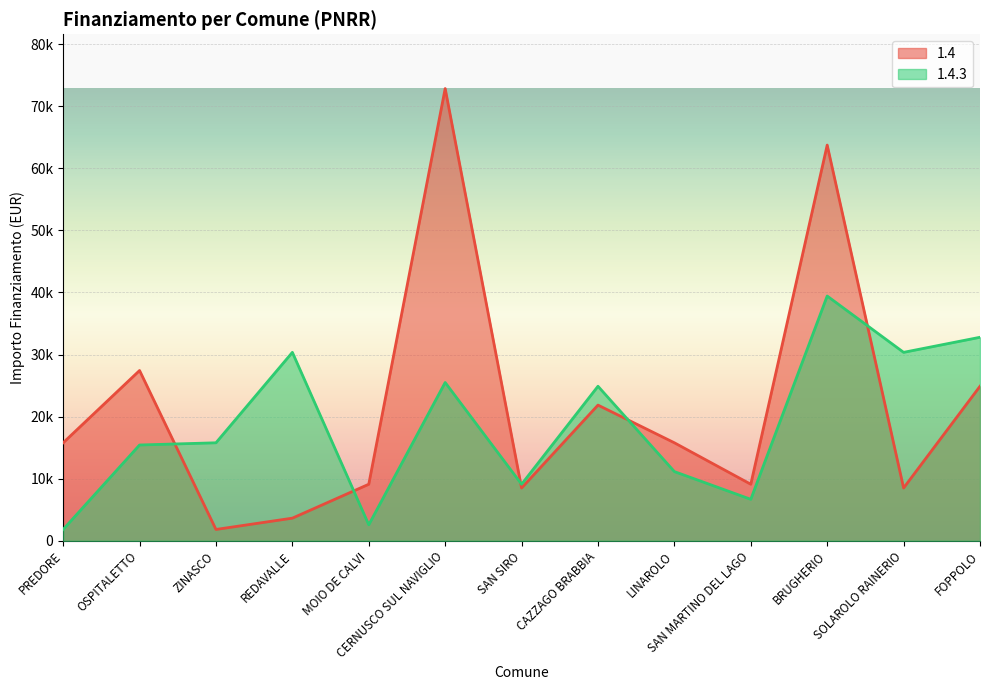

What is the spread (max minus min) of values at SAN MARTINO DEL LAGO?

2428